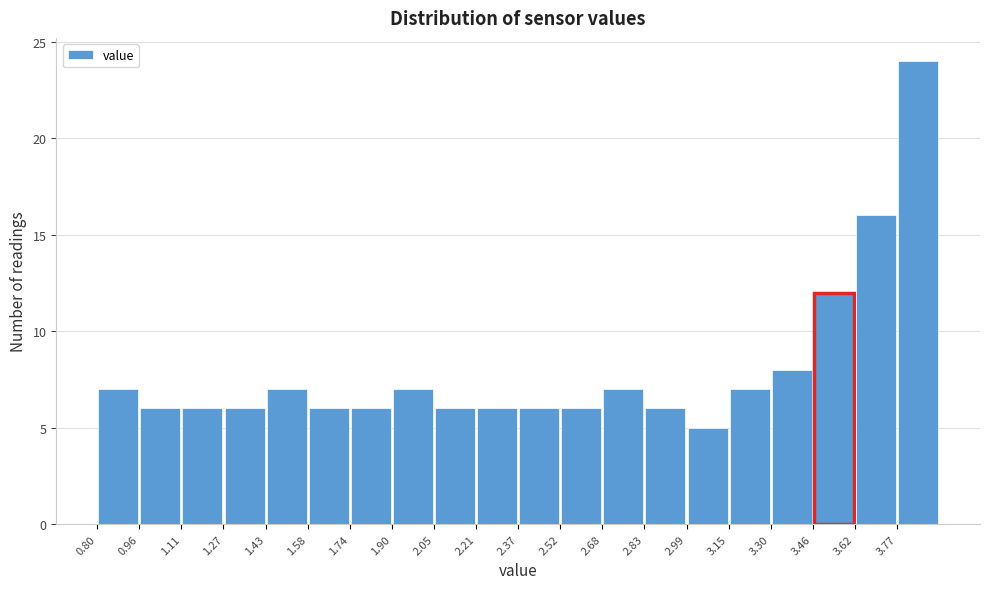

What is the height of the bar covering 2.20 to 2.36 on the x-axis? Neither the bar edges nor the heights are printed on the chart, so give them approximately, as read against the axes.

6